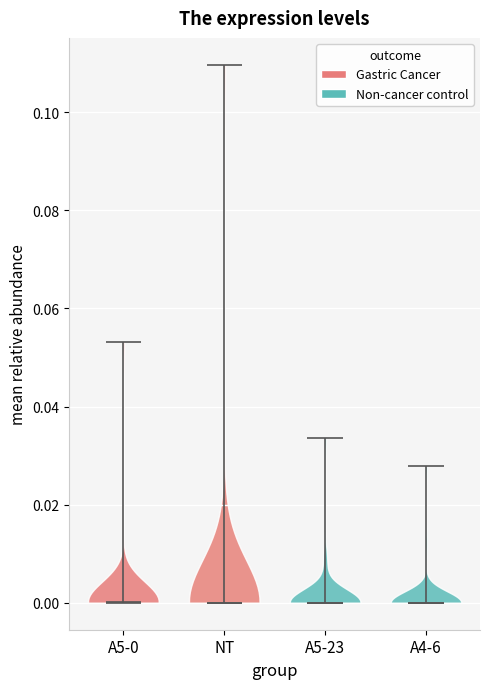

Reading left to right, read every violin against the y-axis: where its median line is, and the lowest and highest points it reaches. The values are not printed on the chart, so give them approximately, as read against the axis.

A5-0: median line 0.000, lowest point 0.000, highest point 0.054
NT: median line 0.000, lowest point 0.000, highest point 0.110
A5-23: median line 0.000, lowest point 0.000, highest point 0.034
A4-6: median line 0.000, lowest point 0.000, highest point 0.028